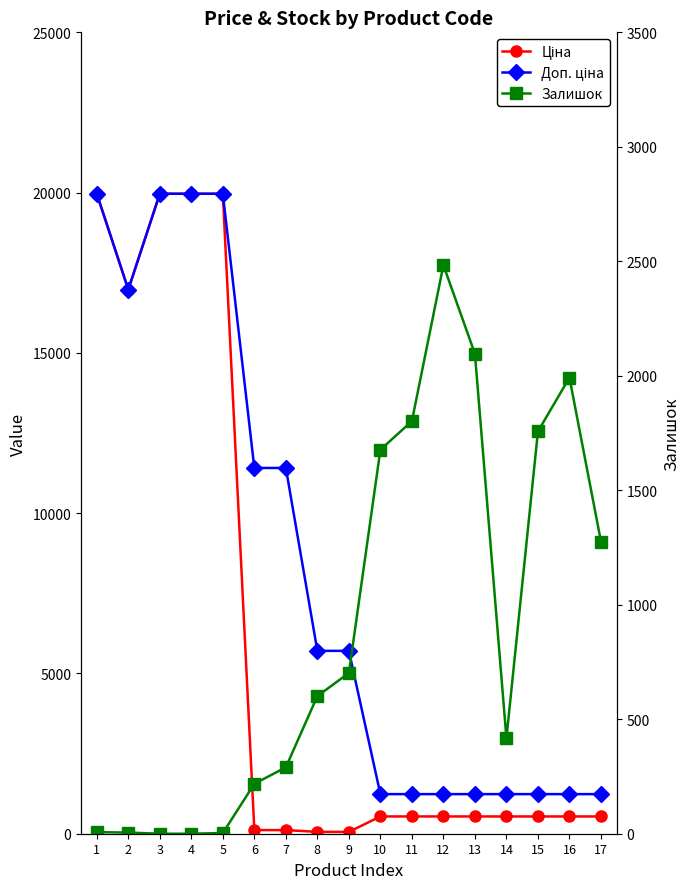

Which series has the widest spread of values?

Ціна